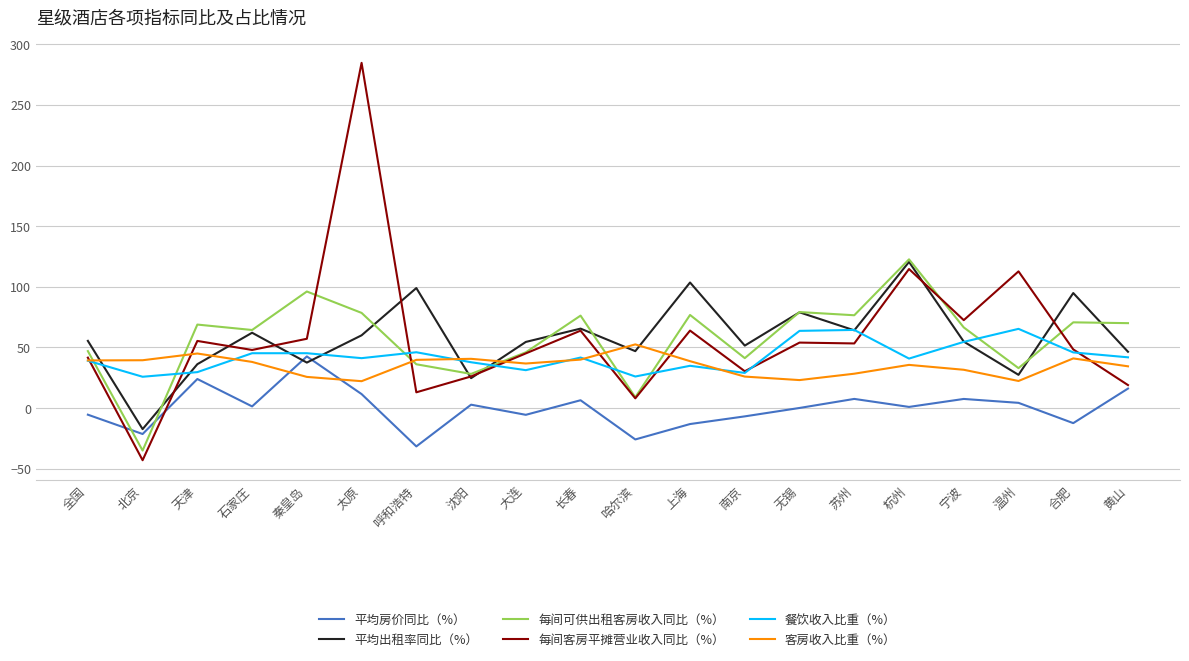

Which series has the largest range (max minus min)?

每间客房平摊营业收入同比（%）